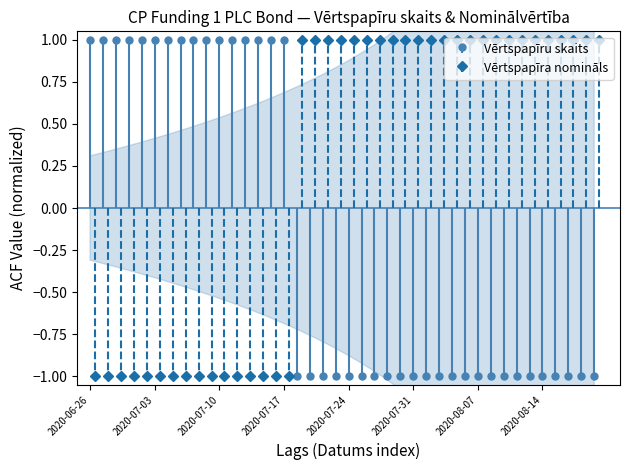

How many series are shown in this chart?

2